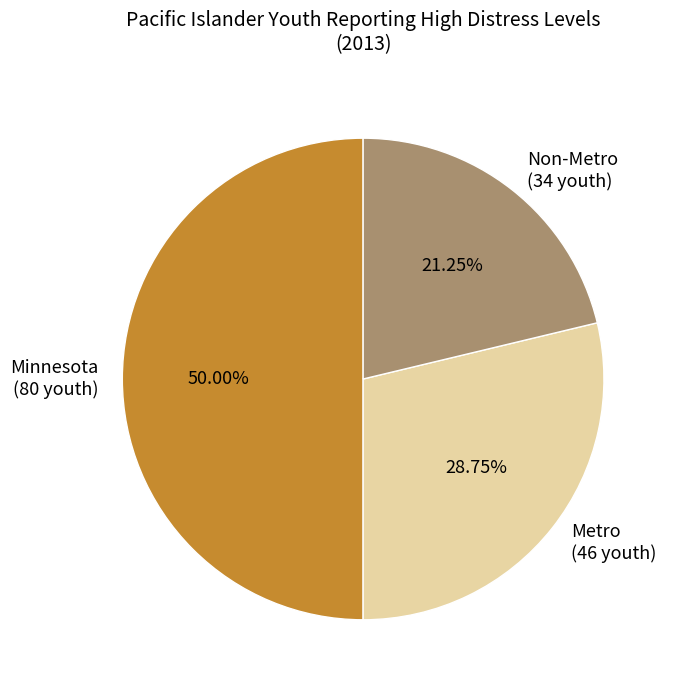

How many slices are in this pie chart?

3